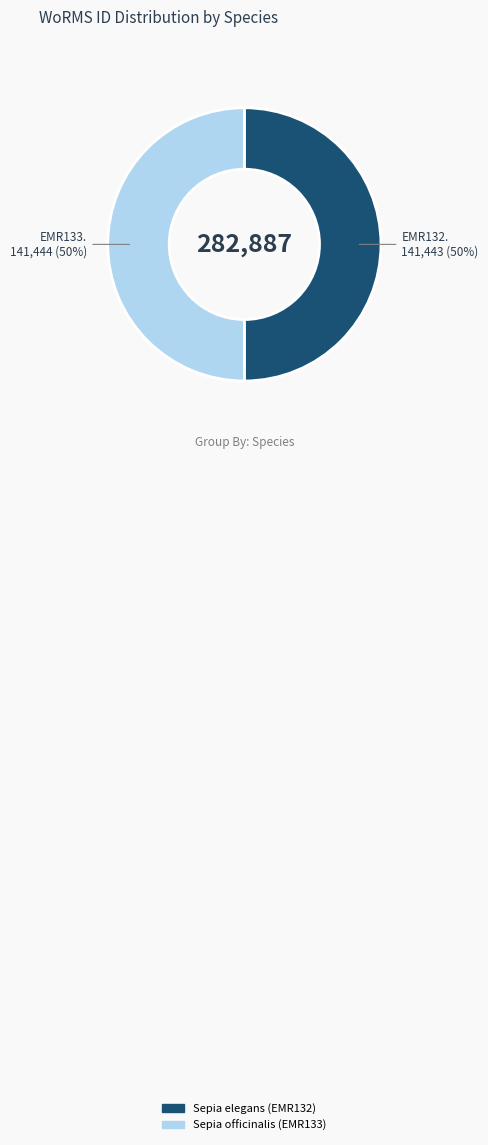

Is the sum of Sepia officinalis (EMR133) and Sepia elegans (EMR132) greater than half?

Yes